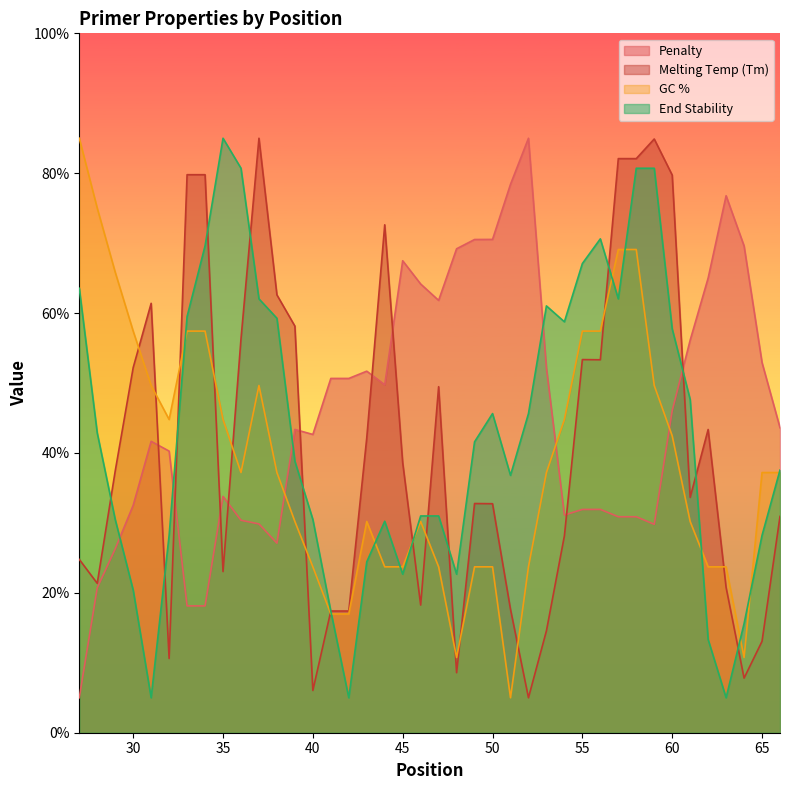

What is the value of the PRIMER_LEFT_0_TM point at the 22nd from the left?

8.6